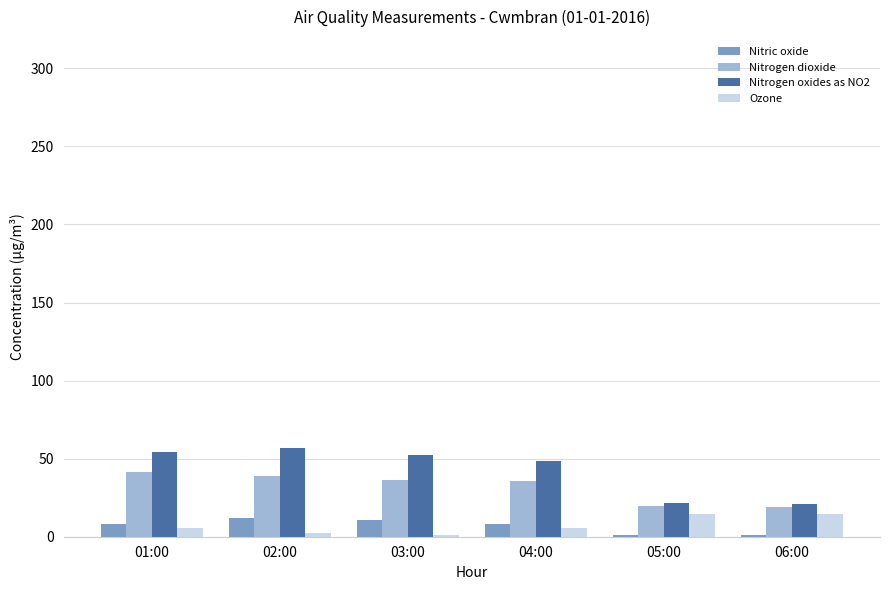

Does the chart contain stacked bars?

No